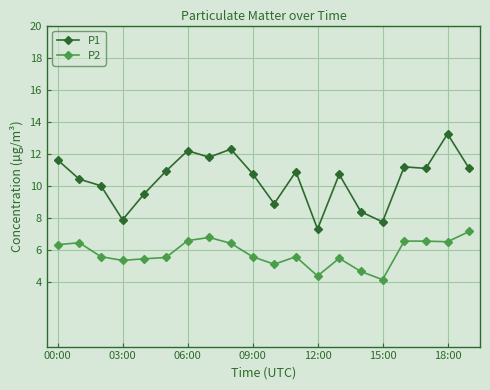

How many lines are shown in the chart?

2